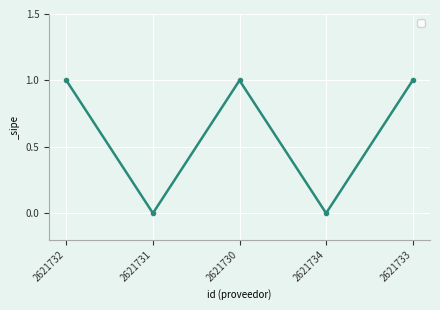

What is the difference between the values at 2621732 and 2621731?

1